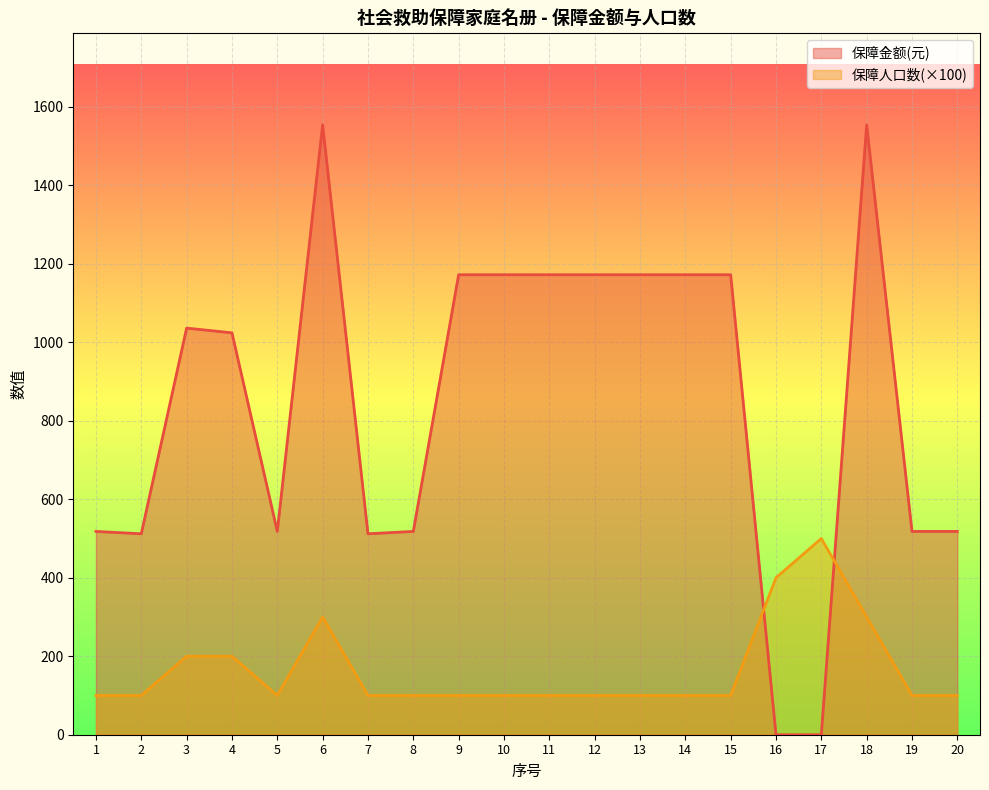

Reading left to right, extract all data points from this chart.

保障金额(元): 1=518	2=512	3=1036	4=1024	5=518	6=1554	7=512	8=518	9=1172	10=1172	11=1172	12=1172	13=1172	14=1172	15=1172	16=0	17=0	18=1554	19=518	20=518
保障人口数: 1=100	2=100	3=200	4=200	5=100	6=300	7=100	8=100	9=100	10=100	11=100	12=100	13=100	14=100	15=100	16=400	17=500	18=300	19=100	20=100